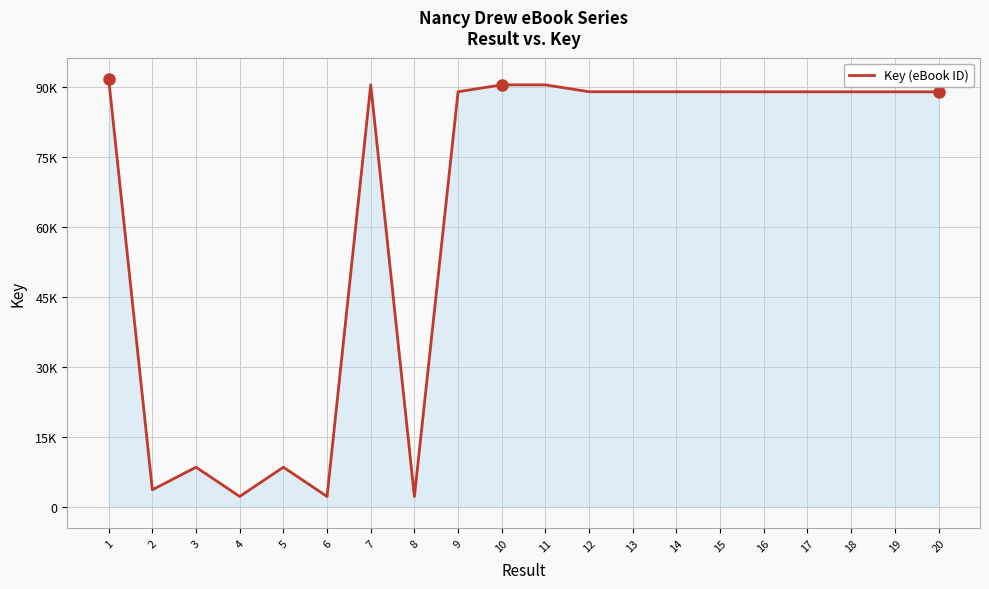

Does the chart have visible grid lines?

Yes